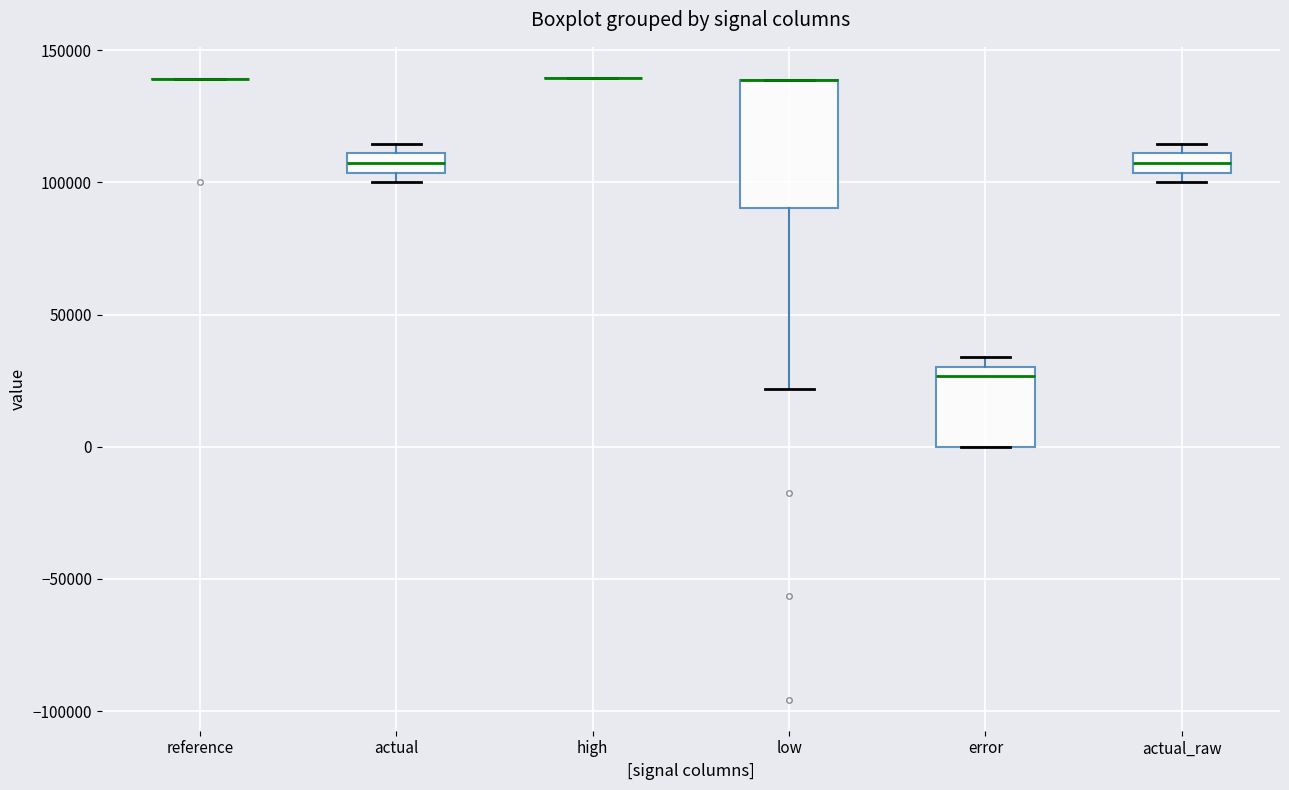

Which box is the tallest, from its lower edge to its upper edge?

low